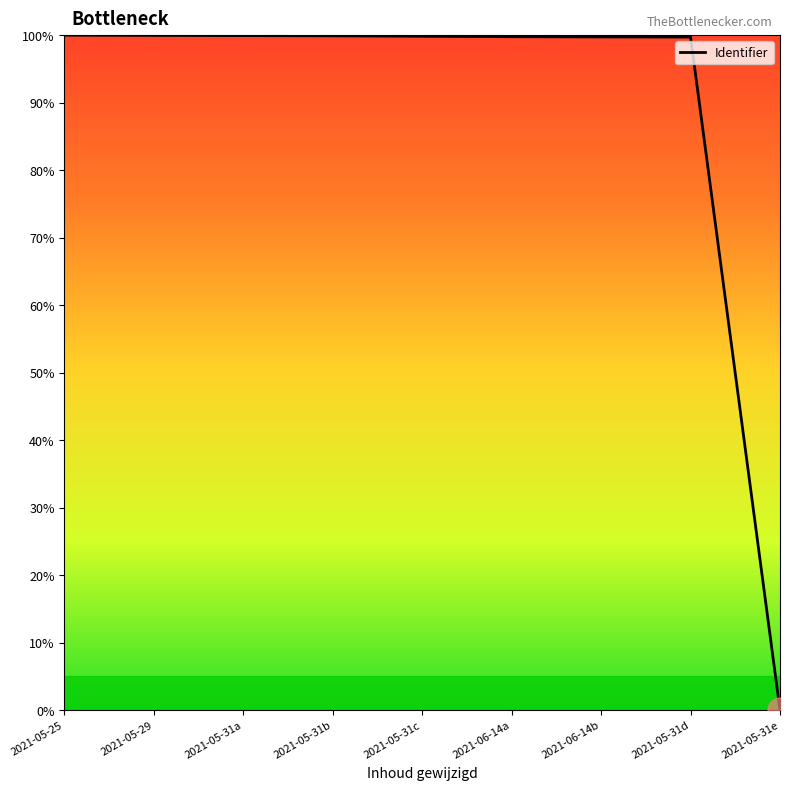

The value at 2021-05-31b is 20.5. True or false?

False